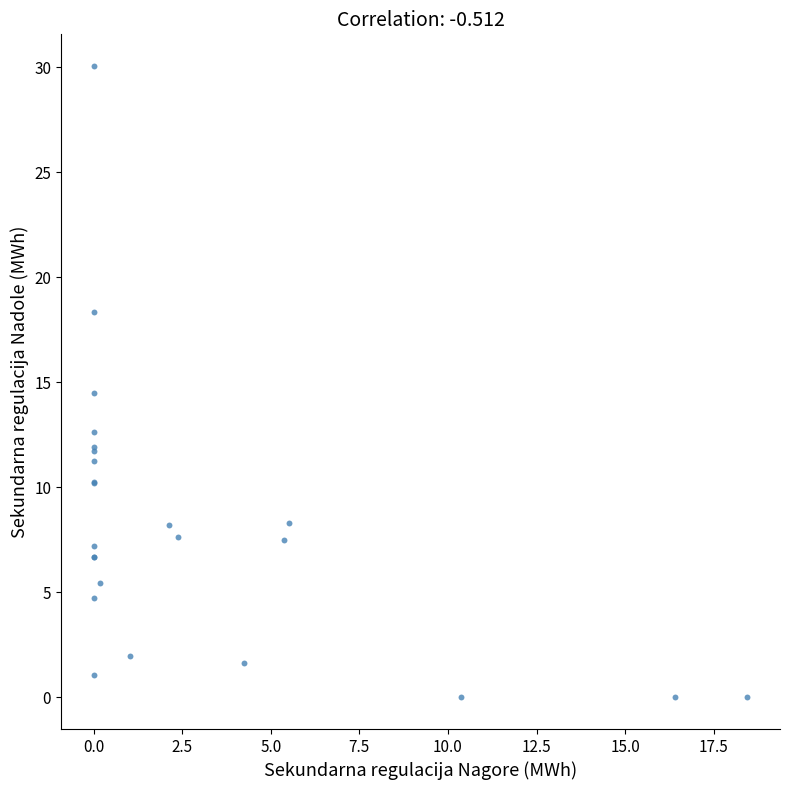

What Y value in the scatter plot is closest to 15?

14.5